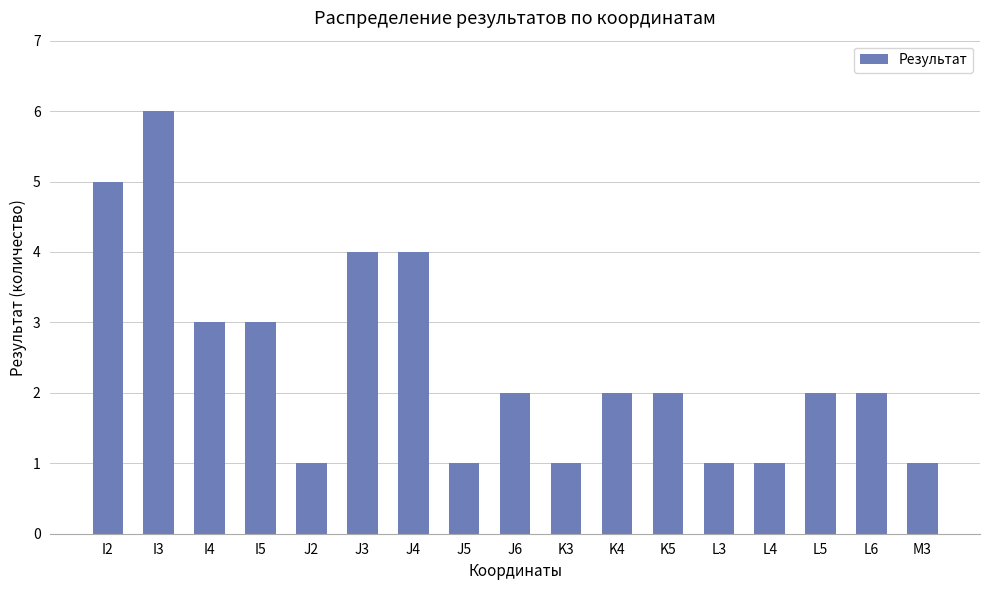

Between K4 and I4, which is larger?

I4